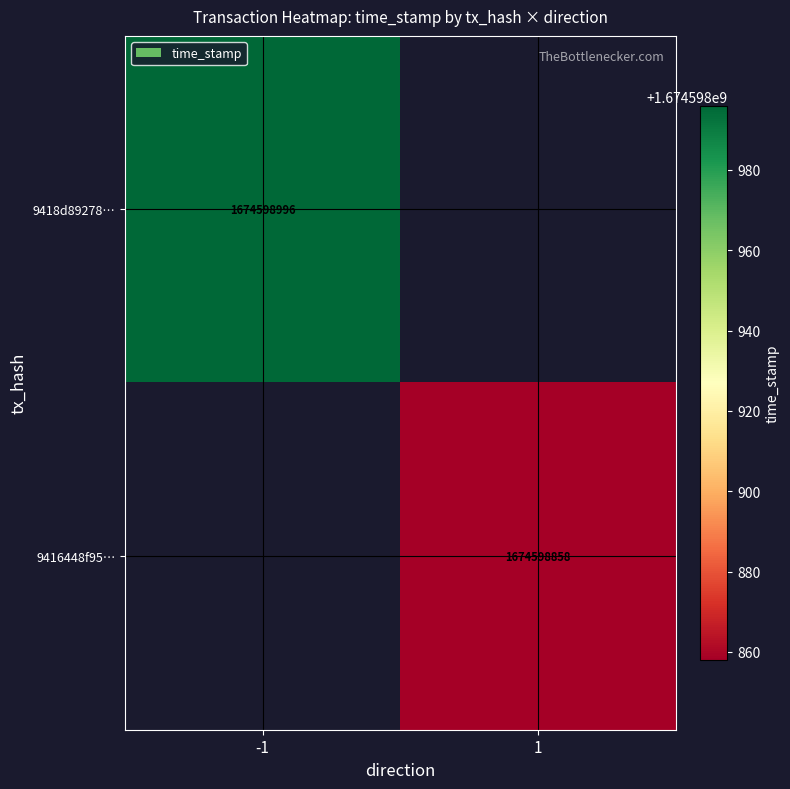

Count the number of data series in this chart.

2